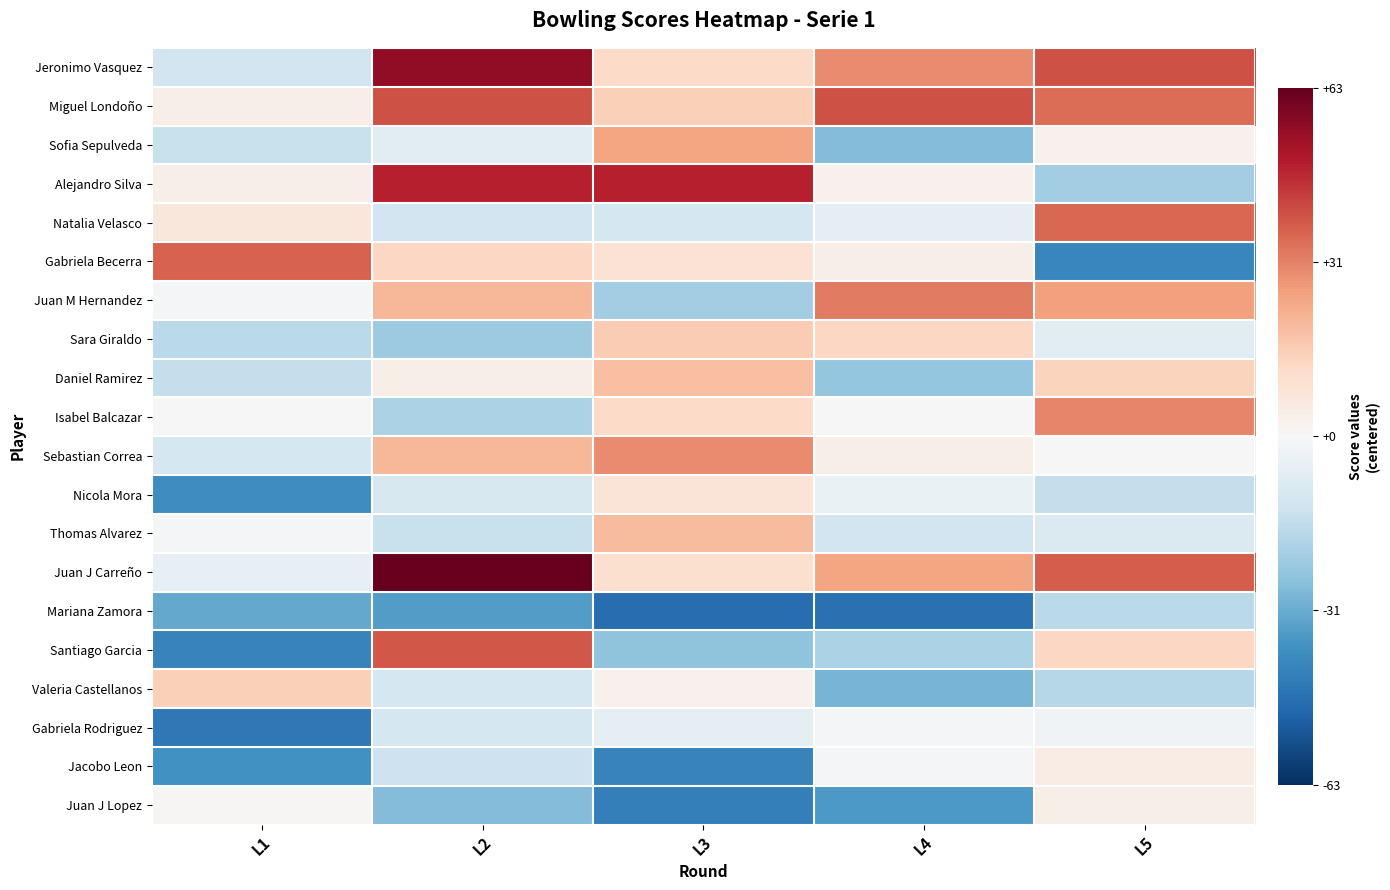

Reading left to right, list all the values displayed in this chart.

Jeronimo Vasquez: L1=-12.1	L2=55.9	L3=11.9	L4=29.9	L5=39.9
Miguel Londoño: L1=3.9	L2=39.9	L3=14.9	L4=39.9	L5=34.9
Sofia Sepulveda: L1=-14.1	L2=-7.1	L3=24.9	L4=-27.1	L5=2.9
Alejandro Silva: L1=3.9	L2=48.9	L3=48.9	L4=2.9	L5=-22.1
Natalia Velasco: L1=6.9	L2=-12.1	L3=-11.1	L4=-6.1	L5=35.9
Gabriela Becerra: L1=36.9	L2=12.9	L3=8.9	L4=3.9	L5=-41.1
Juan M Hernandez: L1=-1.1	L2=20.9	L3=-22.1	L4=32.9	L5=25.9
Sara Giraldo: L1=-17.1	L2=-23.1	L3=15.9	L4=12.9	L5=-7.1
Daniel Ramirez: L1=-15.1	L2=3.9	L3=18.9	L4=-24.1	L5=13.9
Isabel Balcazar: L1=-0.1	L2=-20.1	L3=11.9	L4=-0.1	L5=30.9
Sebastian Correa: L1=-11.1	L2=20.9	L3=29.9	L4=3.9	L5=-0.1
Nicola Mora: L1=-39.1	L2=-10.1	L3=7.9	L4=-4.1	L5=-15.1
Thomas Alvarez: L1=-1.1	L2=-14.1	L3=19.9	L4=-12.1	L5=-9.1
Juan J Carreño: L1=-5.1	L2=62.9	L3=9.9	L4=24.9	L5=37.9
Mariana Zamora: L1=-32.1	L2=-35.1	L3=-48.1	L4=-47.1	L5=-17.1
Santiago Garcia: L1=-42.1	L2=38.9	L3=-25.1	L4=-20.1	L5=12.9
Valeria Castellanos: L1=14.9	L2=-11.1	L3=2.9	L4=-29.1	L5=-18.1
Gabriela Rodriguez: L1=-45.1	L2=-11.1	L3=-6.1	L4=-1.1	L5=-2.1
Jacobo Leon: L1=-38.1	L2=-13.1	L3=-42.1	L4=-1.1	L5=4.9
Juan J Lopez: L1=0.9	L2=-27.1	L3=-43.1	L4=-36.1	L5=3.9